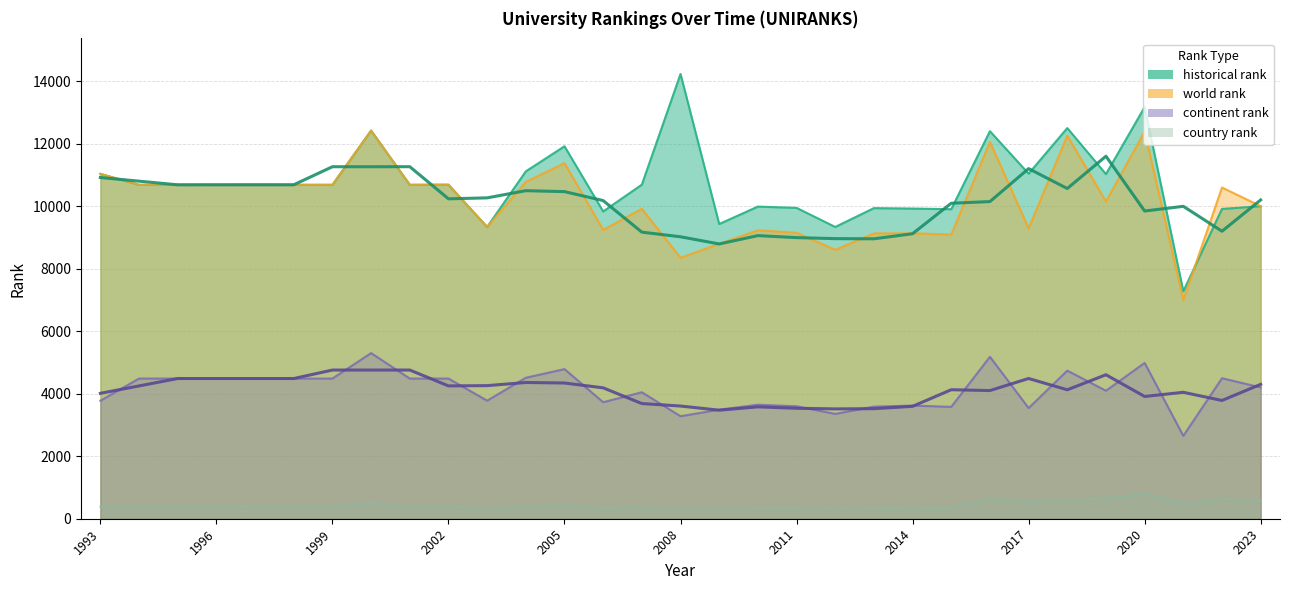

What is the sum of the world rank values at 2009 and 2001?

19481